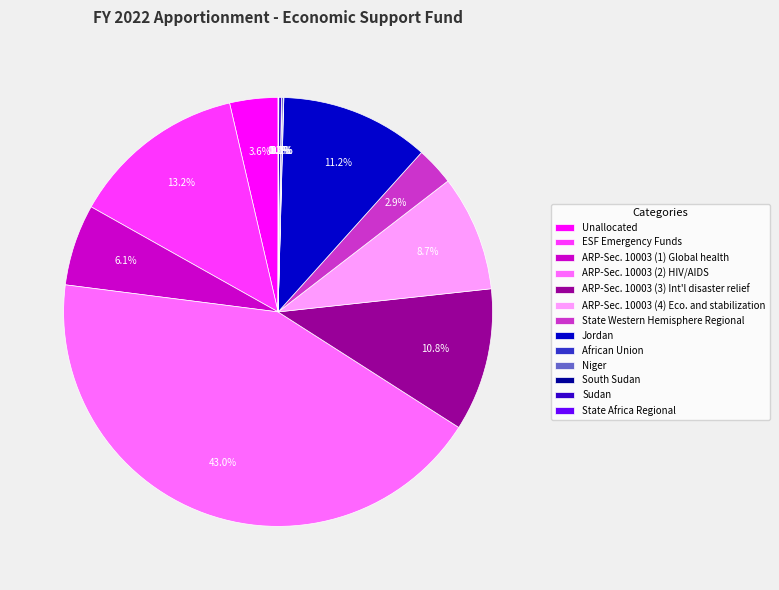

What is the ratio of the value at ARP-Sec. 10003 (3) Int'l disaster relief to the value at ARP-Sec. 10003 (4) Eco. and stabilization?

1.2